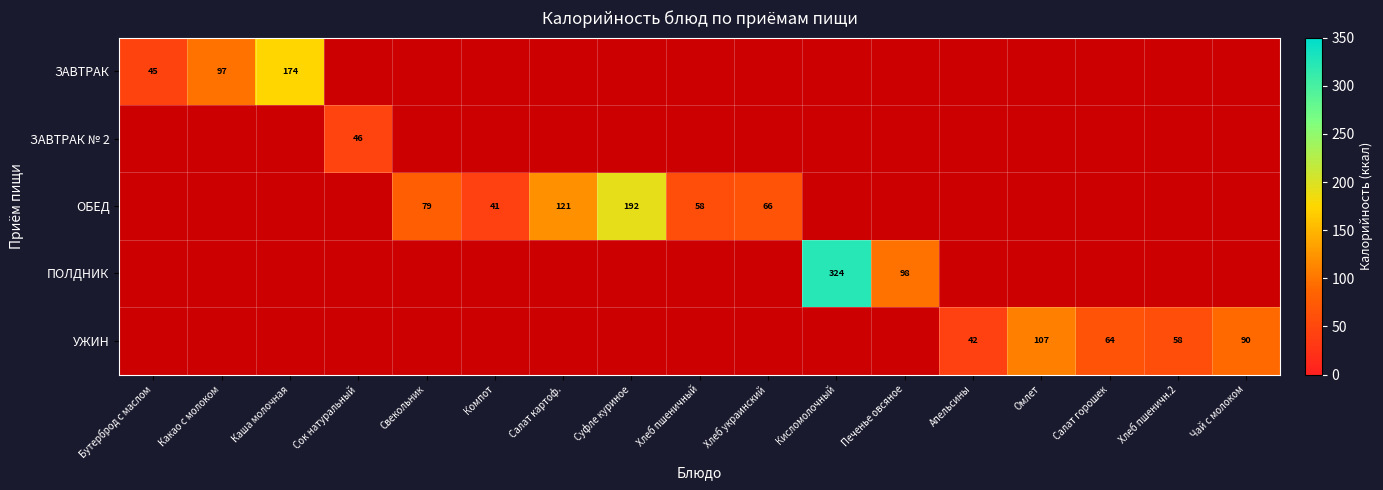

Is it true that ОБЕД equals 79 at Свекольник?

True